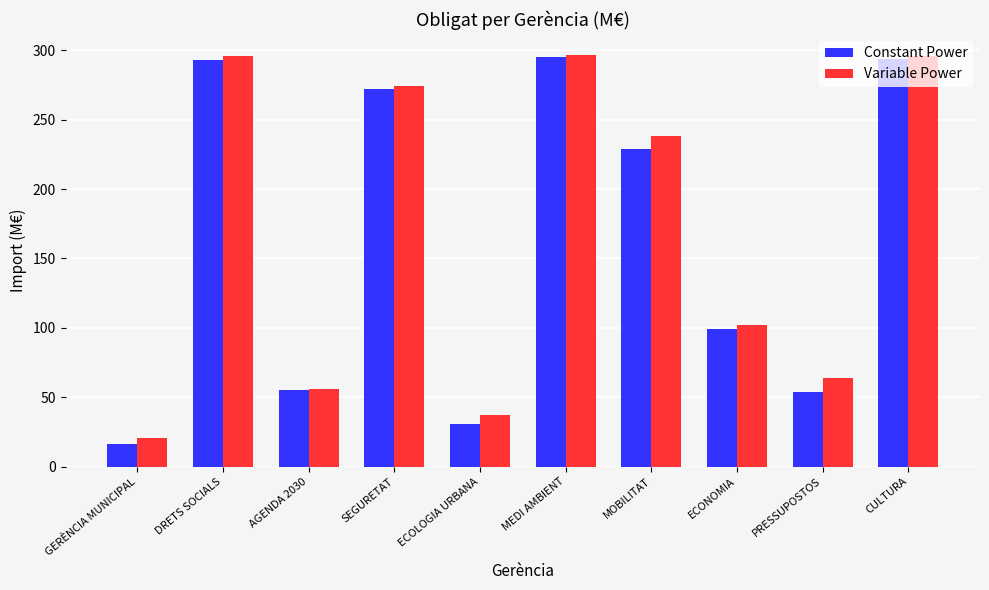

What is the label of the 7th bar from the left?

MOBILITAT